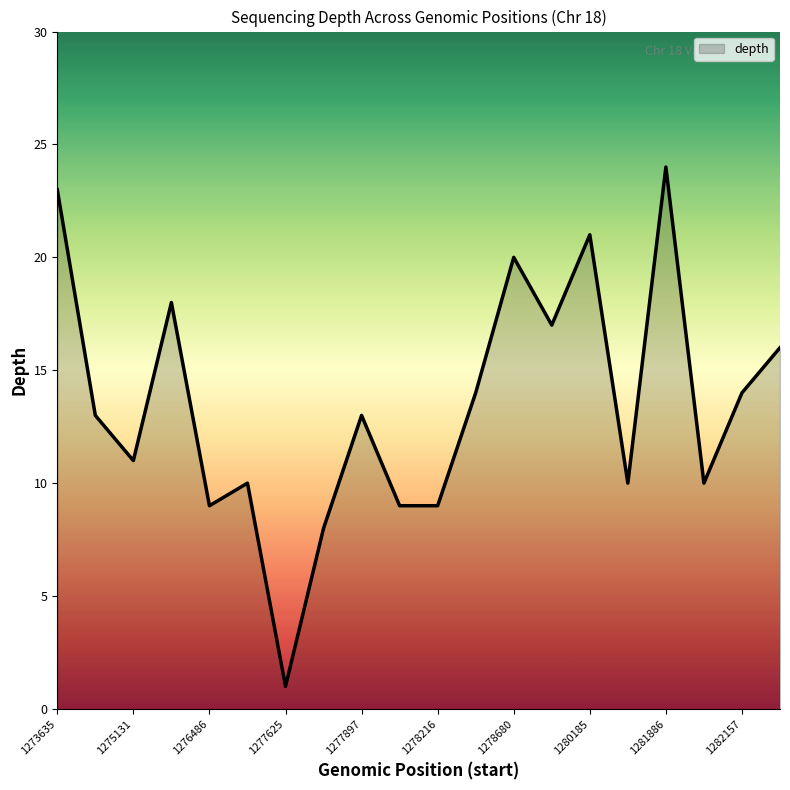

What is the greatest value displayed?

24